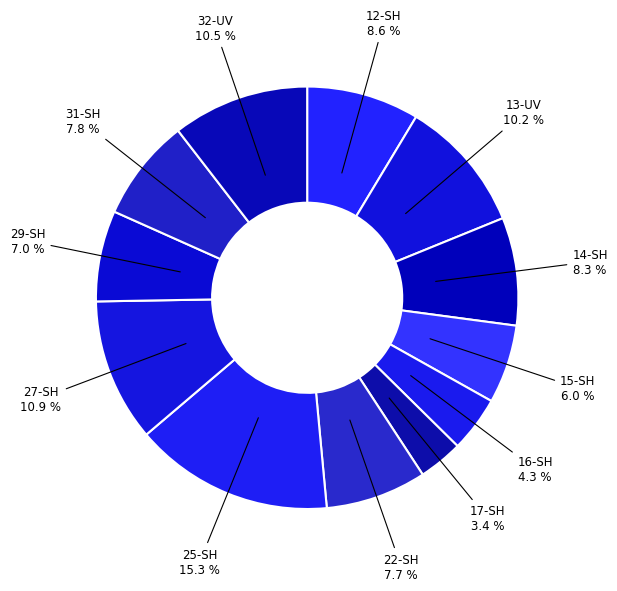

How many segments does this pie chart have?

12